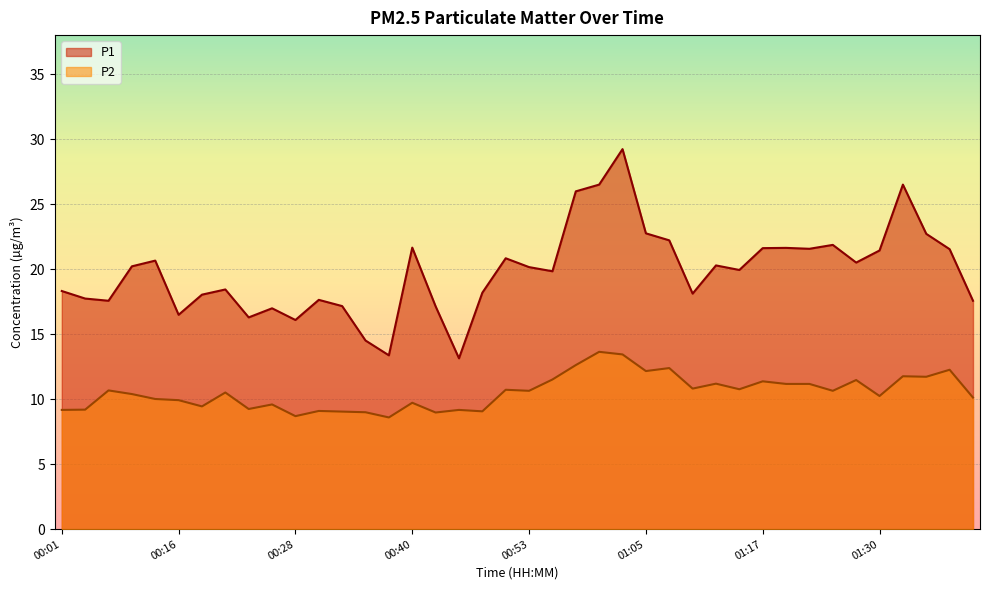

What is the lowest value of the P1 series?

13.2